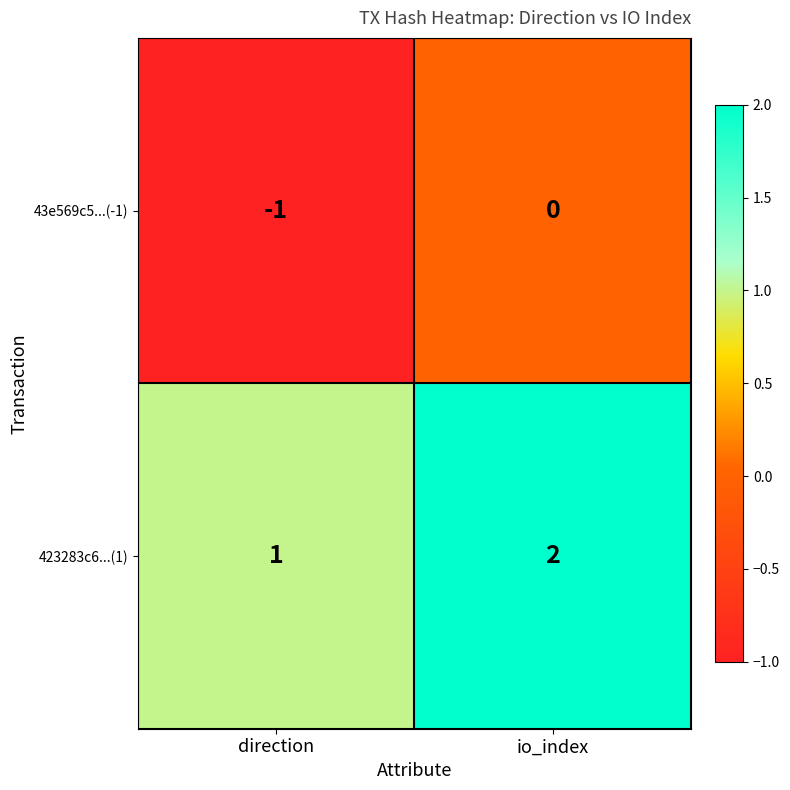

Reading right to left, extract all data points from this chart.

43e569c5...(-1): io_index=0	direction=-1
423283c6...(1): io_index=2	direction=1